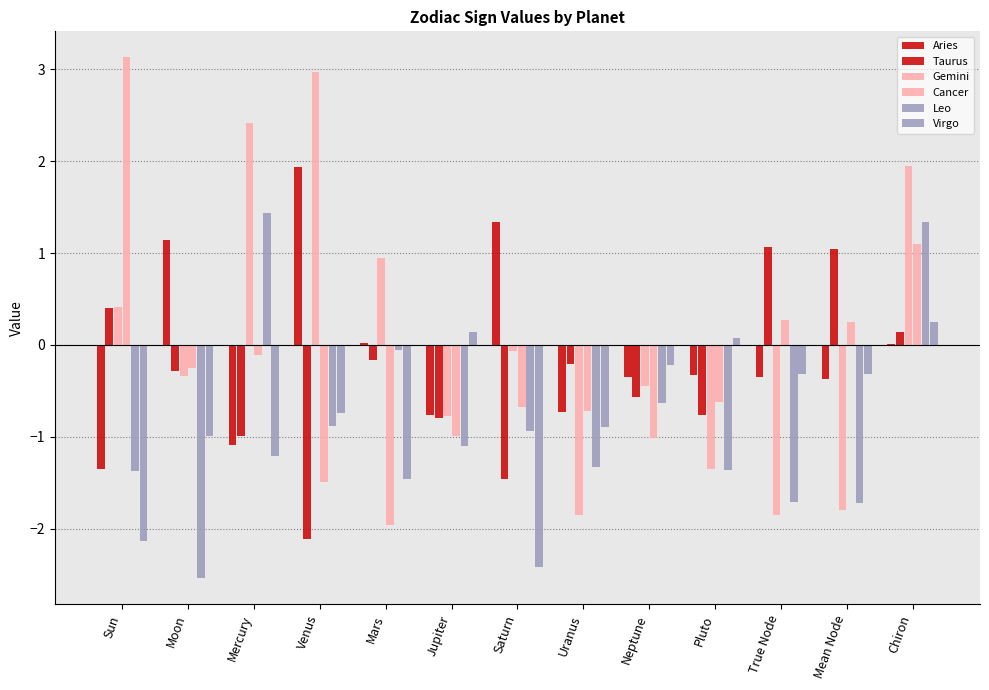

Reading left to right, extract all data points from this chart.

Aries: Sun=-1.4	Moon=1.1	Mercury=-1.1	Venus=1.9	Mars=0.0	Jupiter=-0.8	Saturn=1.3	Uranus=-0.7	Neptune=-0.4	Pluto=-0.3	True Node=-0.3	Mean Node=-0.4	Chiron=0.0
Taurus: Sun=0.4	Moon=-0.3	Mercury=-1.0	Venus=-2.1	Mars=-0.2	Jupiter=-0.8	Saturn=-1.5	Uranus=-0.2	Neptune=-0.6	Pluto=-0.8	True Node=1.1	Mean Node=1.0	Chiron=0.1
Gemini: Sun=0.4	Moon=-0.3	Mercury=2.4	Venus=3.0	Mars=1.0	Jupiter=-0.8	Saturn=-0.1	Uranus=-1.9	Neptune=-0.4	Pluto=-1.3	True Node=-1.9	Mean Node=-1.8	Chiron=1.9
Cancer: Sun=3.1	Moon=-0.2	Mercury=-0.1	Venus=-1.5	Mars=-2.0	Jupiter=-1.0	Saturn=-0.7	Uranus=-0.7	Neptune=-1.0	Pluto=-0.6	True Node=0.3	Mean Node=0.3	Chiron=1.1
Leo: Sun=-1.4	Moon=-2.5	Mercury=1.4	Venus=-0.9	Mars=-0.1	Jupiter=-1.1	Saturn=-0.9	Uranus=-1.3	Neptune=-0.6	Pluto=-1.4	True Node=-1.7	Mean Node=-1.7	Chiron=1.3
Virgo: Sun=-2.1	Moon=-1.0	Mercury=-1.2	Venus=-0.7	Mars=-1.5	Jupiter=0.1	Saturn=-2.4	Uranus=-0.9	Neptune=-0.2	Pluto=0.1	True Node=-0.3	Mean Node=-0.3	Chiron=0.3